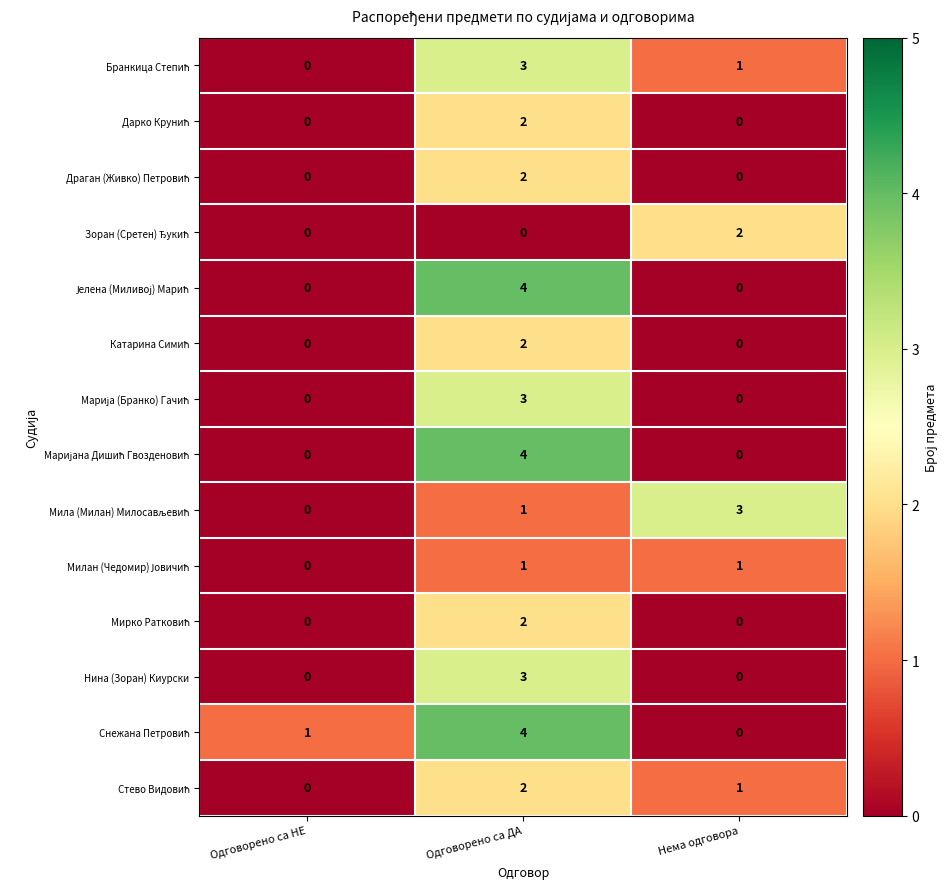

What is the maximum value shown in the chart?

4